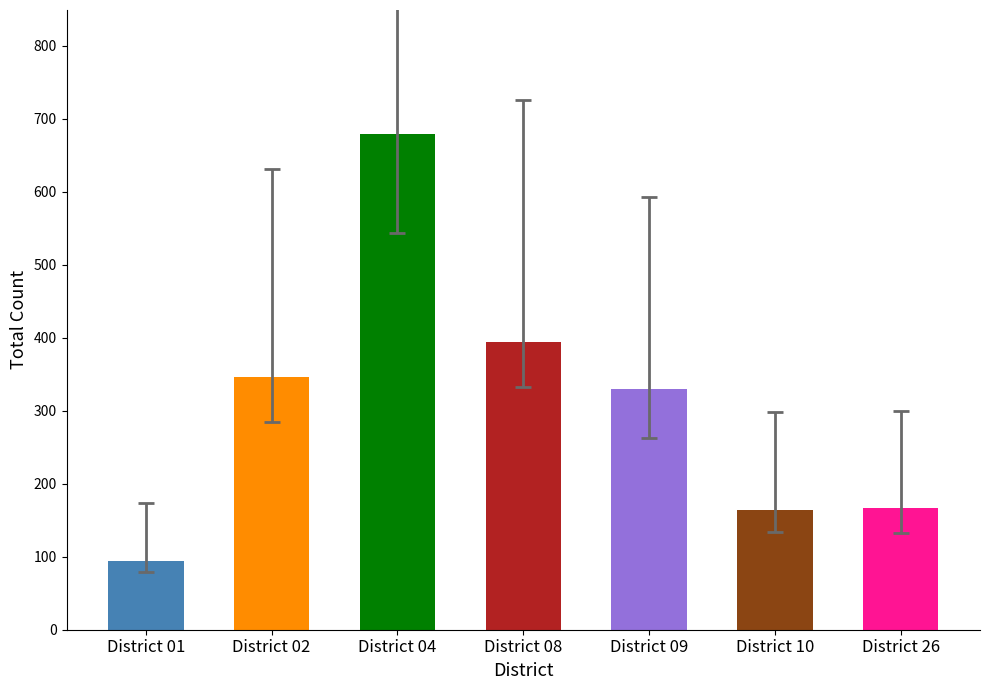

What is the sum of the values at District 08 and District 04?

1073